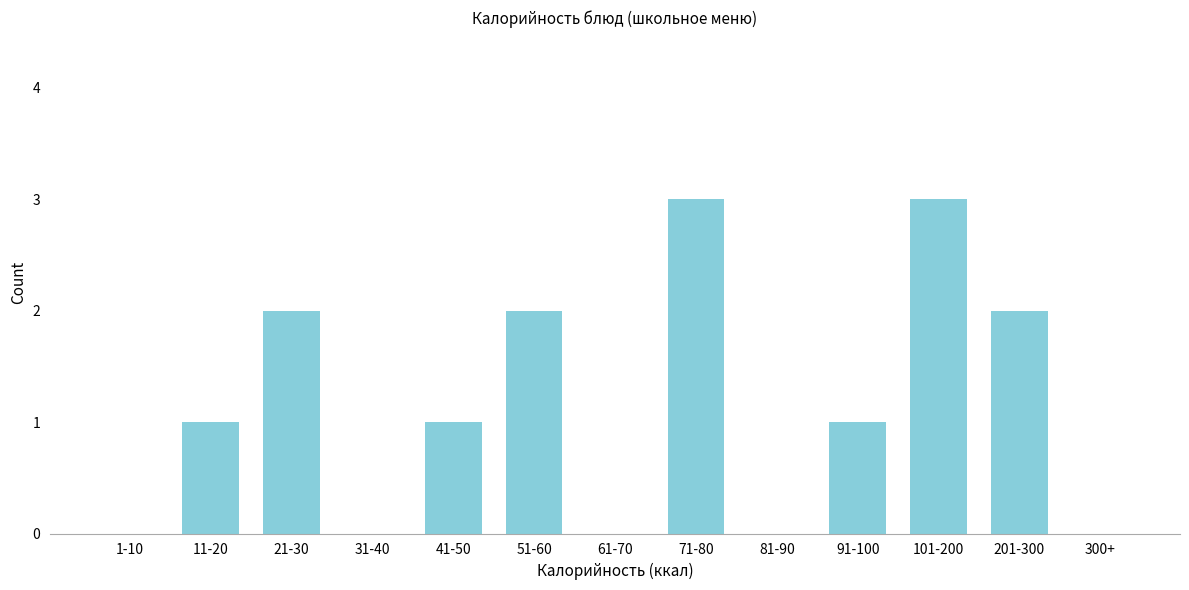

Reading right to left, extract all data points from this chart.

300+=0	201-300=2	101-200=3	91-100=1	81-90=0	71-80=3	61-70=0	51-60=2	41-50=1	31-40=0	21-30=2	11-20=1	1-10=0